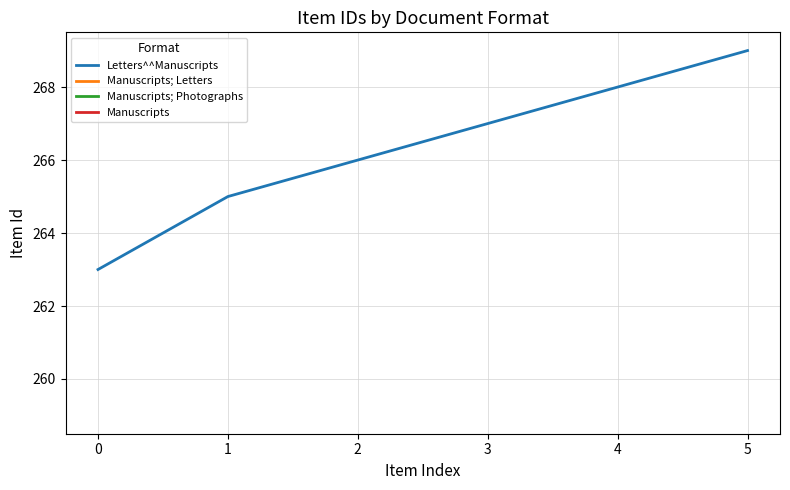

Is it true that Letters^^Manuscripts equals 424 at 2?

False